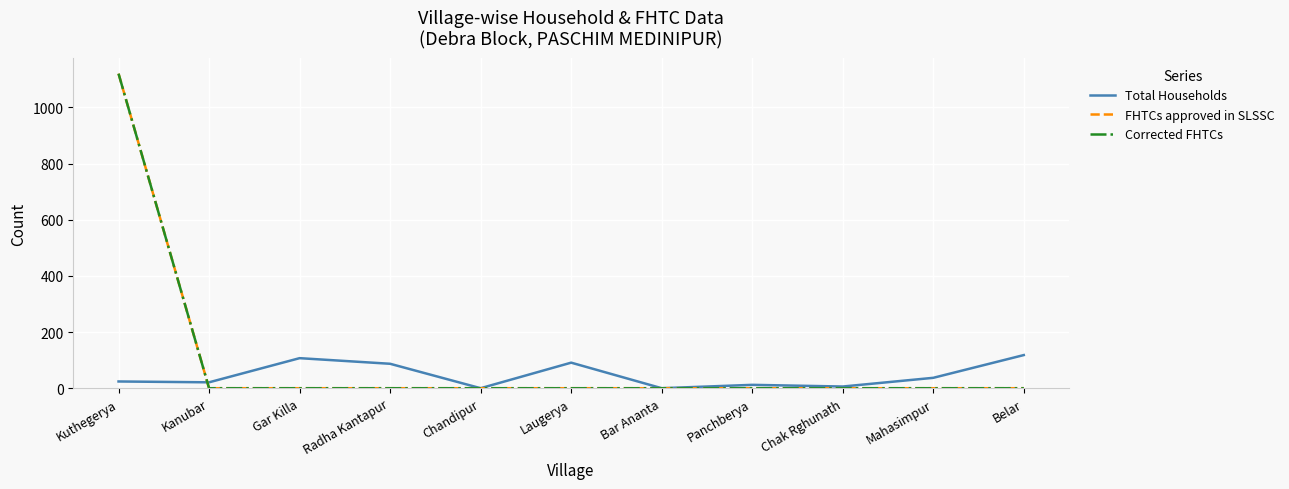

Does the chart display data point markers on the line(s)?

No